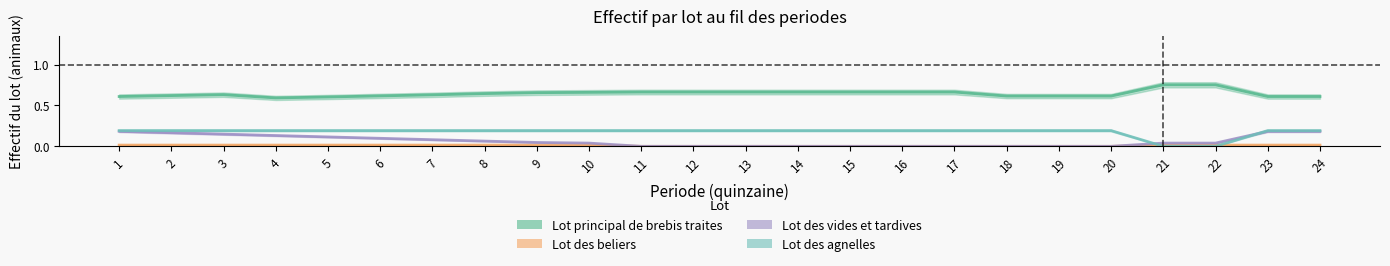

What is the total value across all series at 7?

0.9